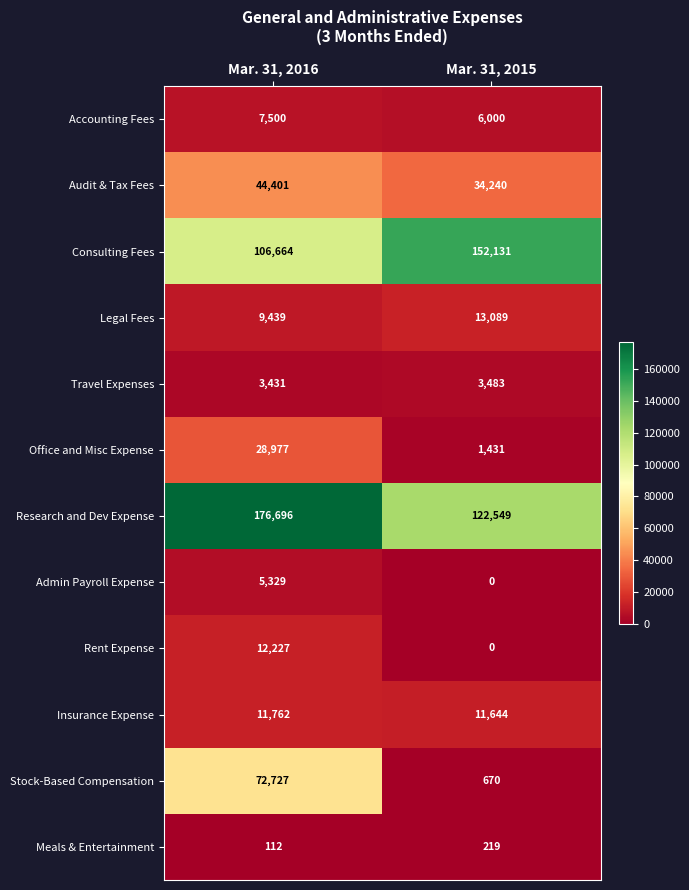

Between Mar. 31, 2016 and Mar. 31, 2015, which series saw the biggest shift?

Stock-Based Compensation